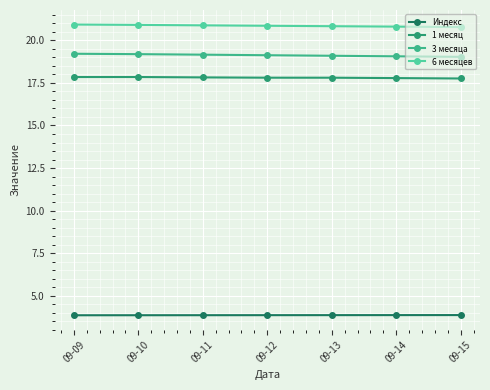

The 6 месяцев series shows 20.9 at 09-12. True or false?

True